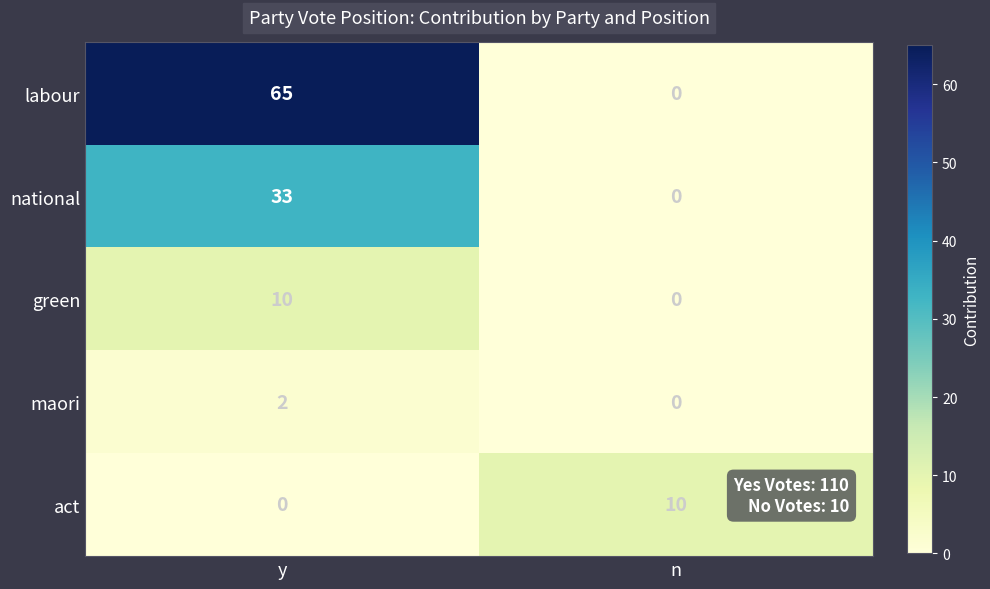

The green series shows 0 at n. True or false?

True